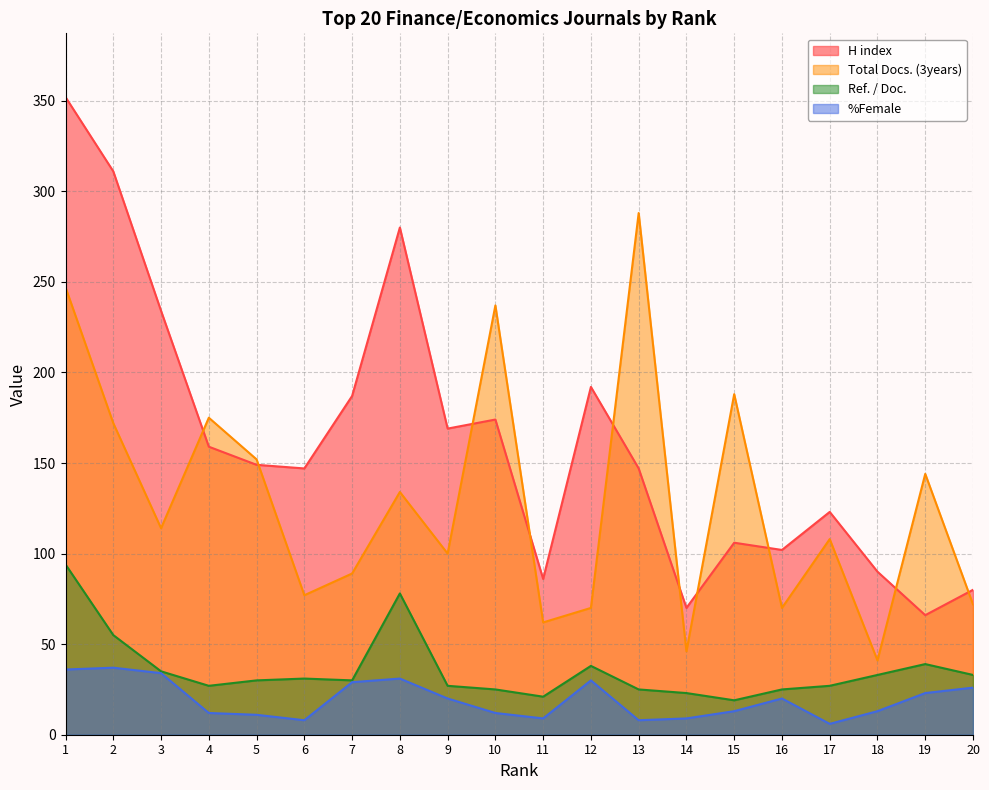

Reading right to left, transcribe all the data shown in this chart.

H index: 80	66	90	123	102	106	70	147	192	86	174	169	280	187	147	149	159	234	311	352
Total Docs. (3years): 72	144	41	108	70	188	46	288	70	62	237	100	134	89	77	152	175	114	172	247
Ref. / Doc.: 33	39	33	27	25	19	23	25	38	21	25	27	78	30	31	30	27	35	55	94
%Female: 26	23	13	6	20	13	9	8	30	9	12	20	31	29	8	11	12	34	37	36